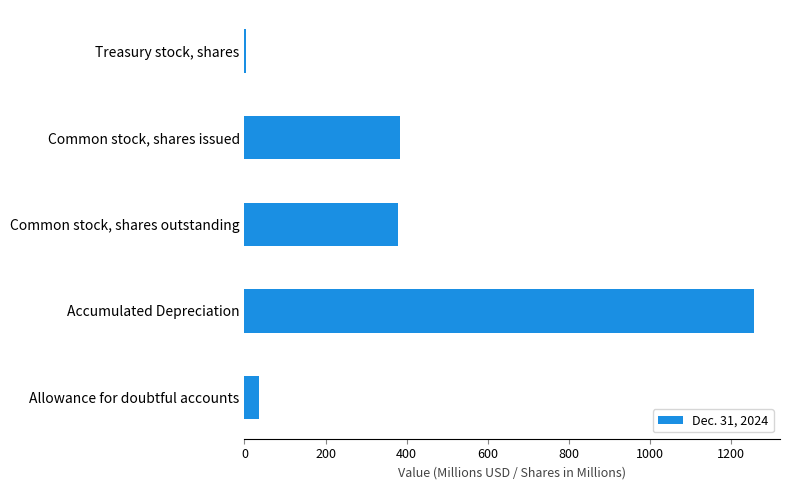

Between Common stock, shares outstanding and Allowance for doubtful accounts, which is larger?

Common stock, shares outstanding